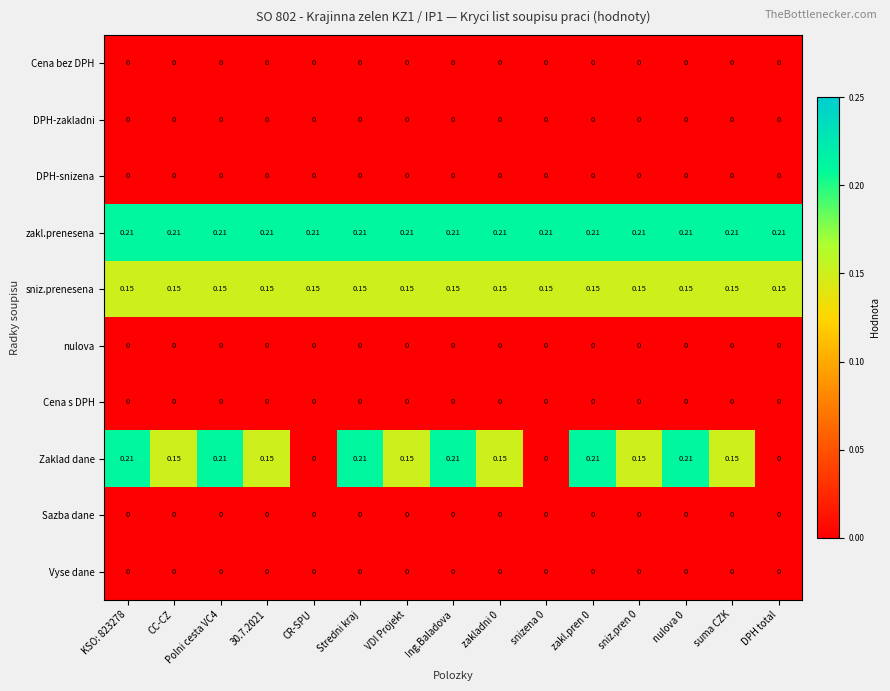

Which series has the largest range (max minus min)?

Zaklad dane